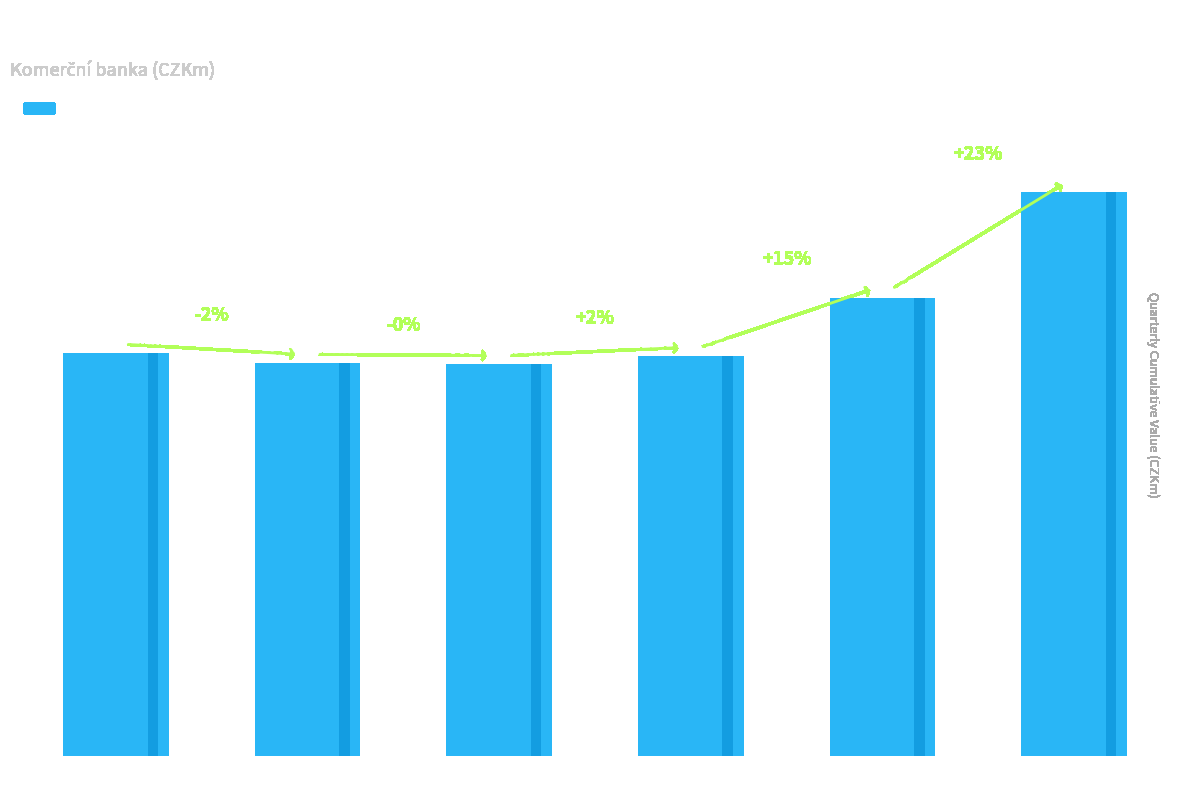

Reading left to right, list all the values displayed in this chart.

22872	22303	22235	22692	26016	32004